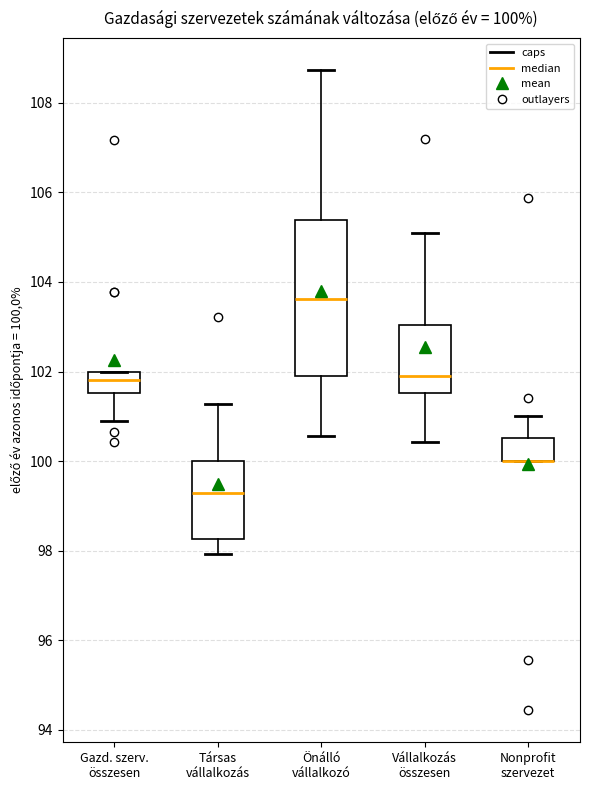

Comparing the boxes themselves (not the whiskers), which one is the tallest?

Önálló vállalkozó